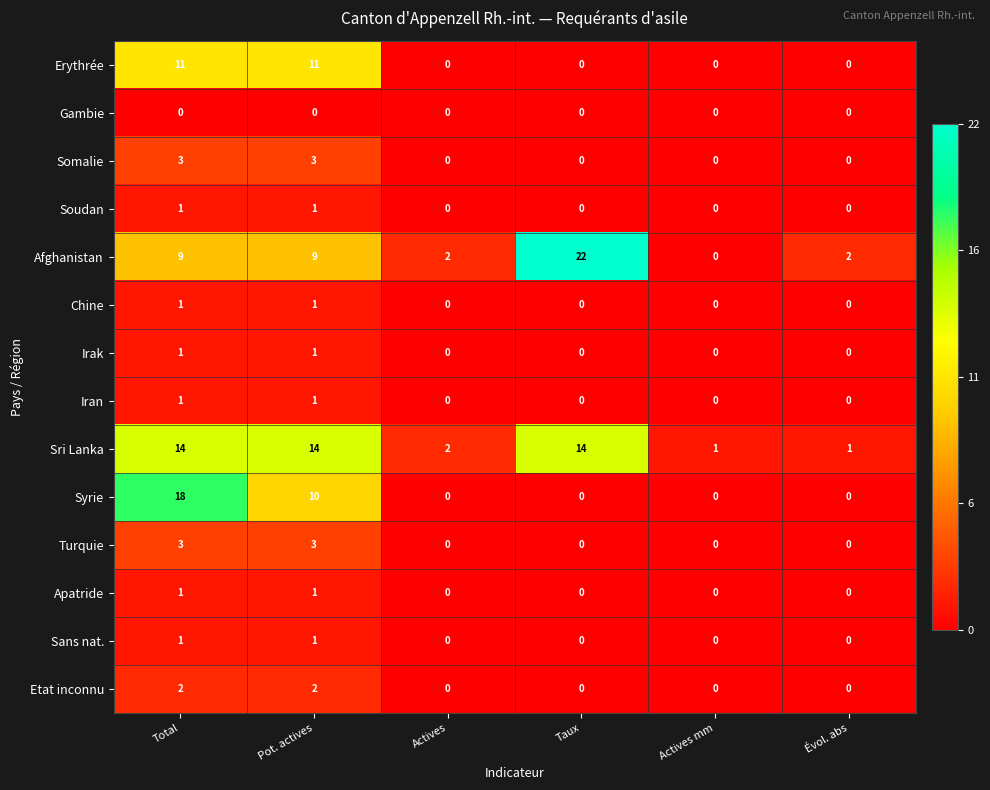

Which series changed the most between Actives and Actives mm?

Afghanistan